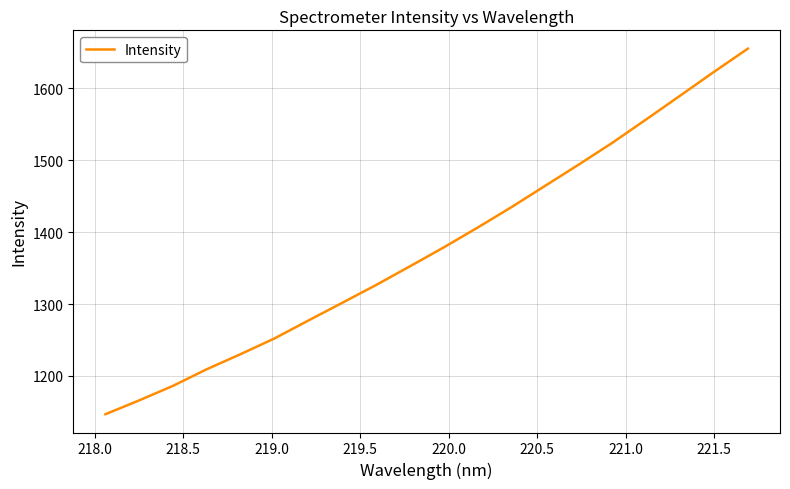

What is the greatest value displayed?

1655.3